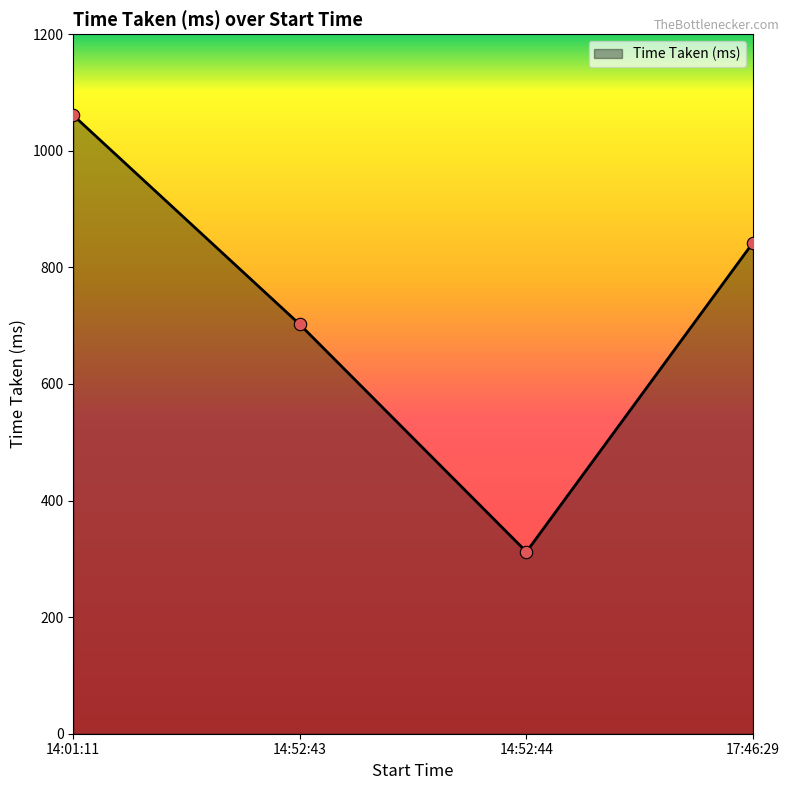

Approximately how many times larger is the value at 14:52:43 compared to 17:46:29?

0.8